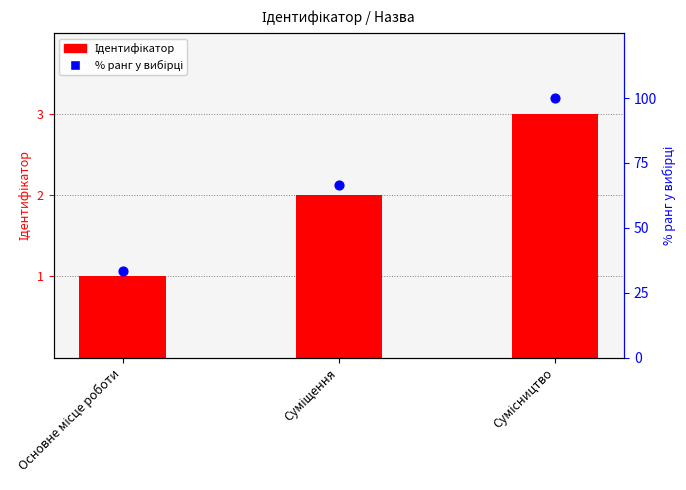

At which category is the sum across all series the highest?

Сумісництво